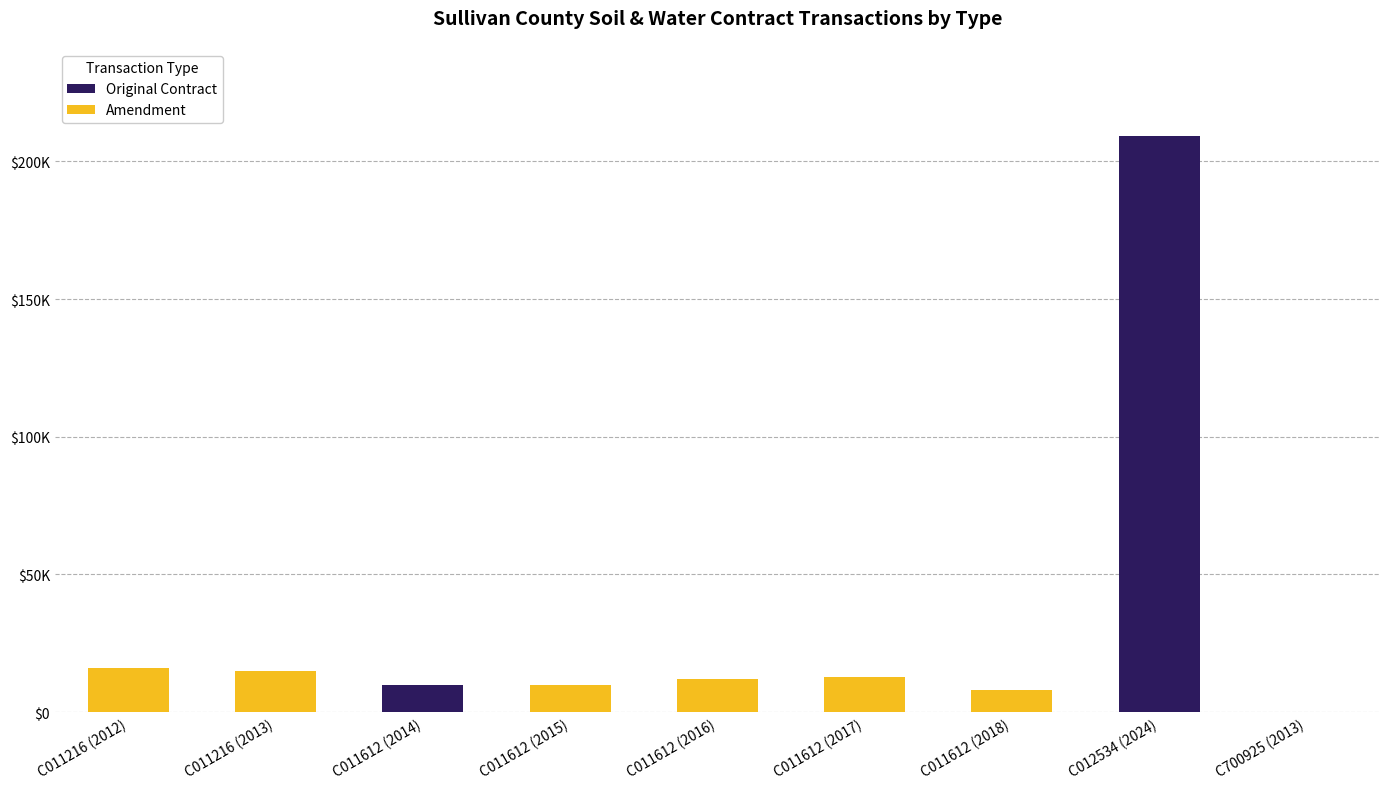

List the labels in order of Amendment value, largest first.

C011216 (2012), C011216 (2013), C011612 (2017), C011612 (2016), C011612 (2015), C011612 (2018), C011612 (2014), C012534 (2024), C700925 (2013)